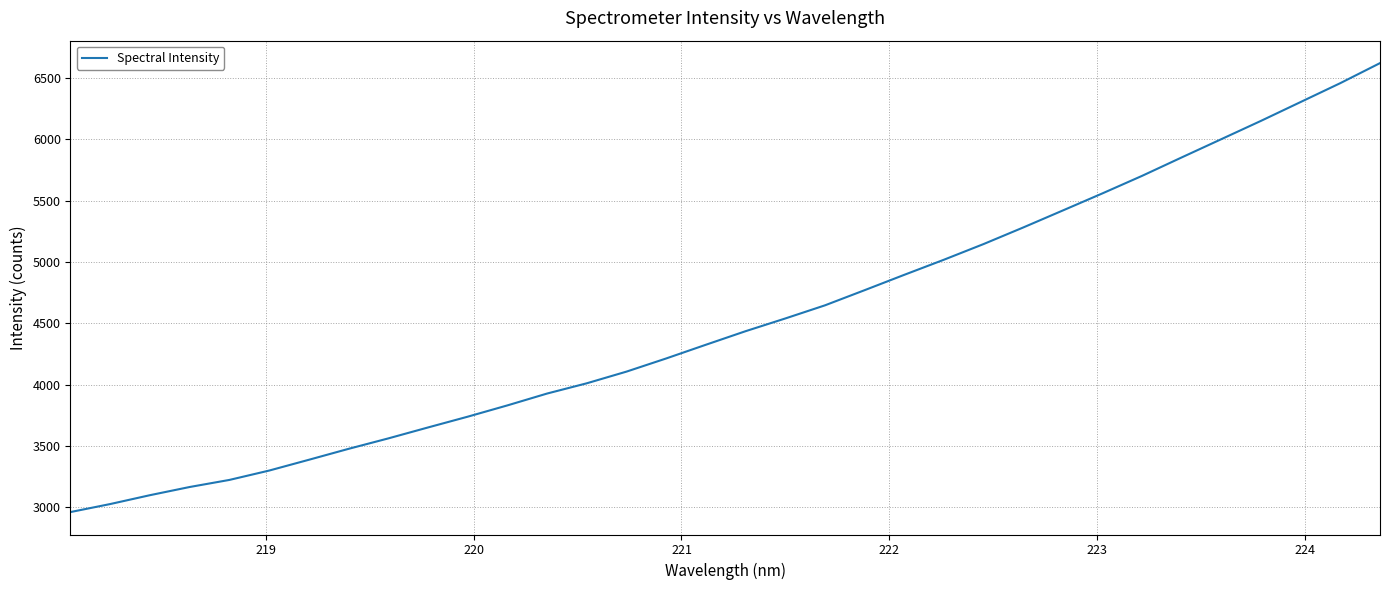

What is the minimum value shown in the chart?

2960.1